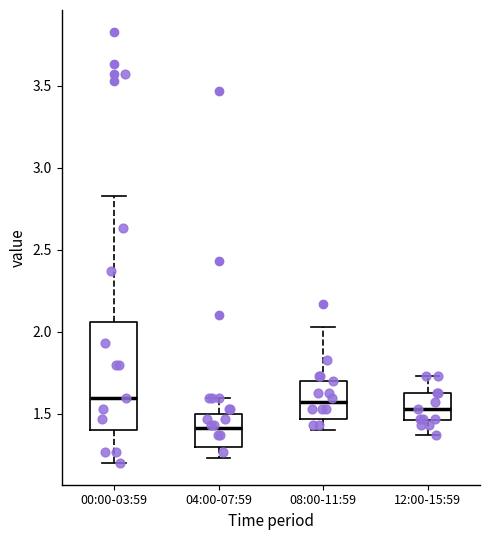

Reading left to right, transcribe this box plot: for each box, give where its median line is, the range the box spans, and where its two whiskers end, as read against the y-axis. The values are not printed on the chart, so give them approximately, as read against the axis.

00:00-03:59: median 1.60, box 1.40 to 2.05, whiskers 1.20 to 2.85
04:00-07:59: median 1.40, box 1.30 to 1.50, whiskers 1.25 to 1.60
08:00-11:59: median 1.55, box 1.45 to 1.70, whiskers 1.40 to 2.05
12:00-15:59: median 1.55, box 1.45 to 1.65, whiskers 1.35 to 1.75